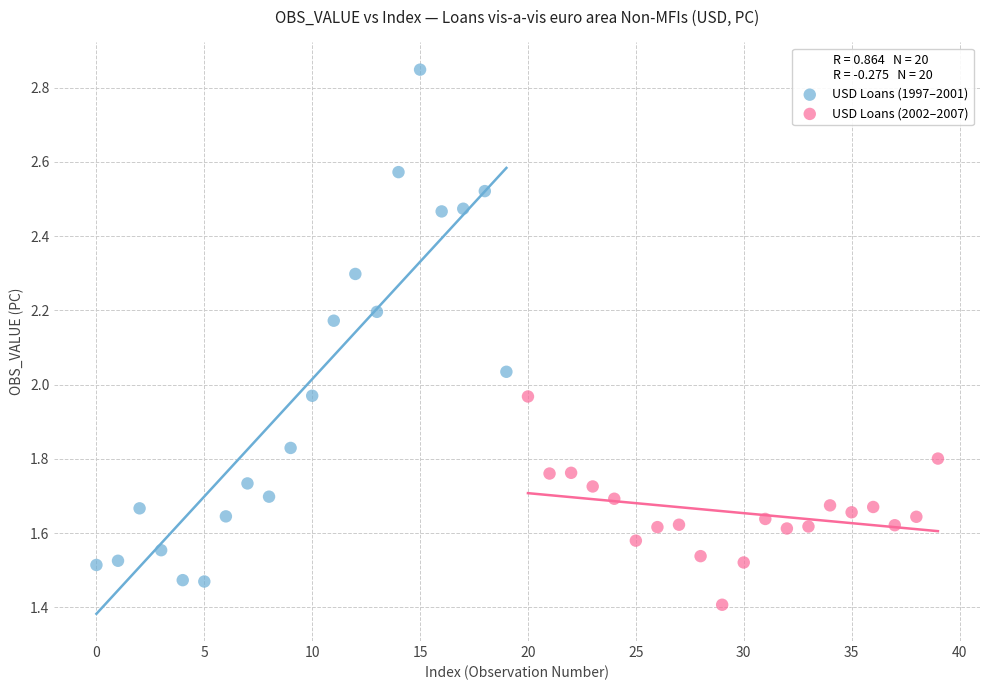

Which series reaches the maximum Y coordinate?

USD Loans (1997–2001)